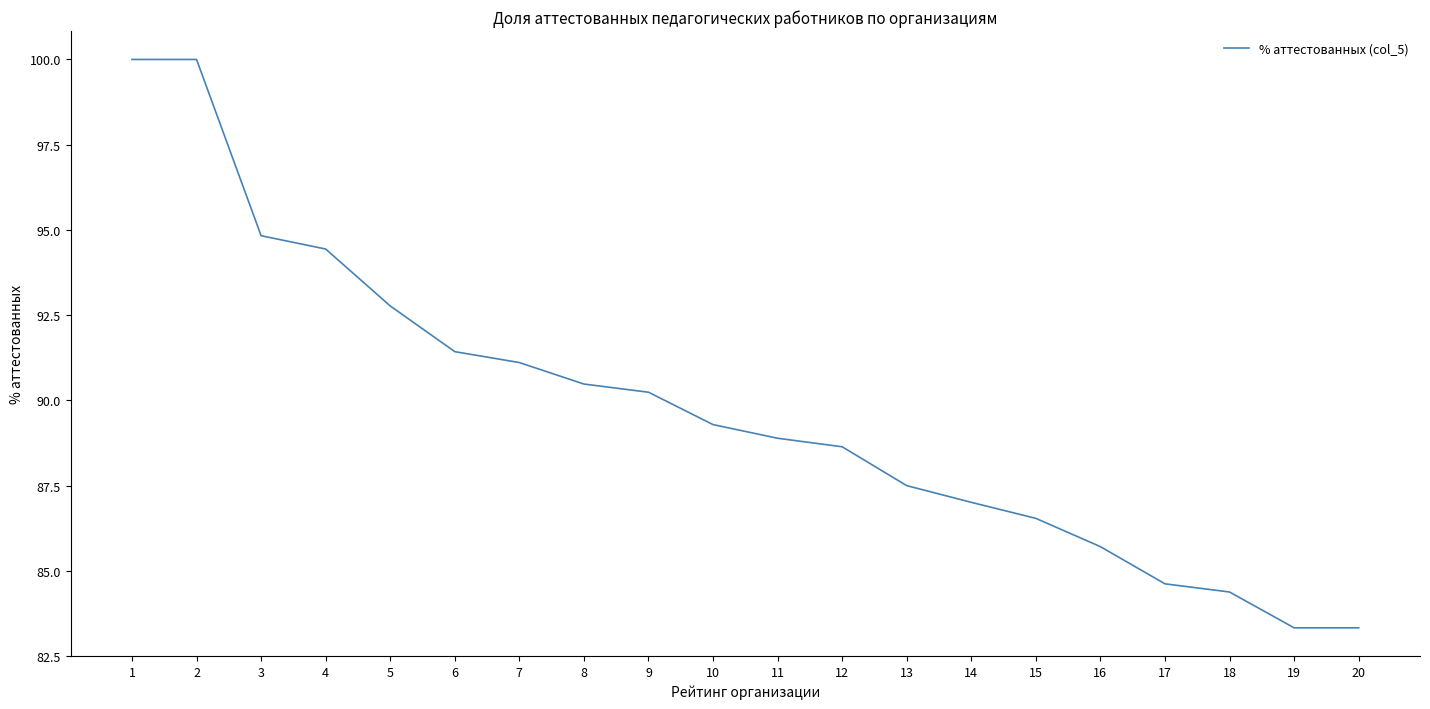

True or false: the data has more than 1 interior local peaks.

False